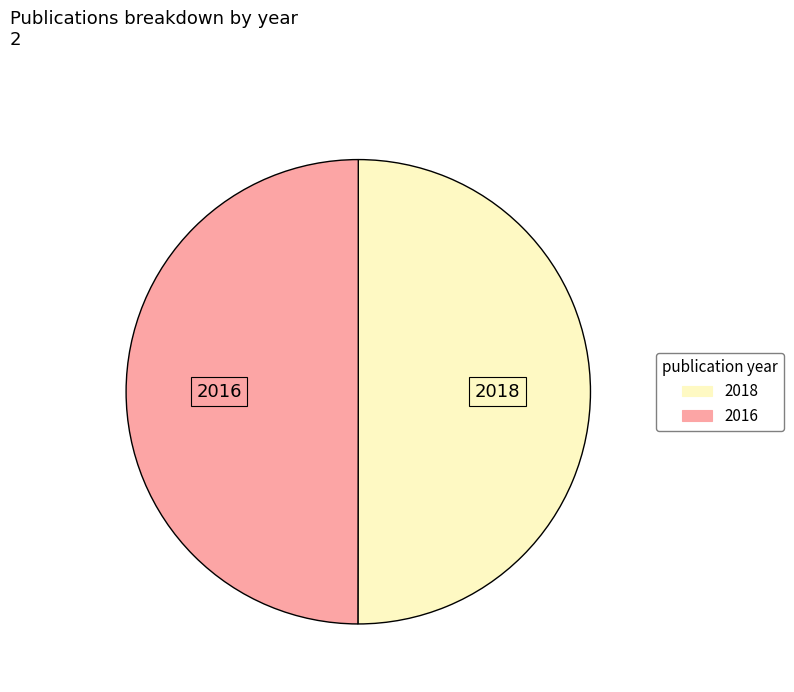

True or false: 2018 accounts for 50% of the total.

True